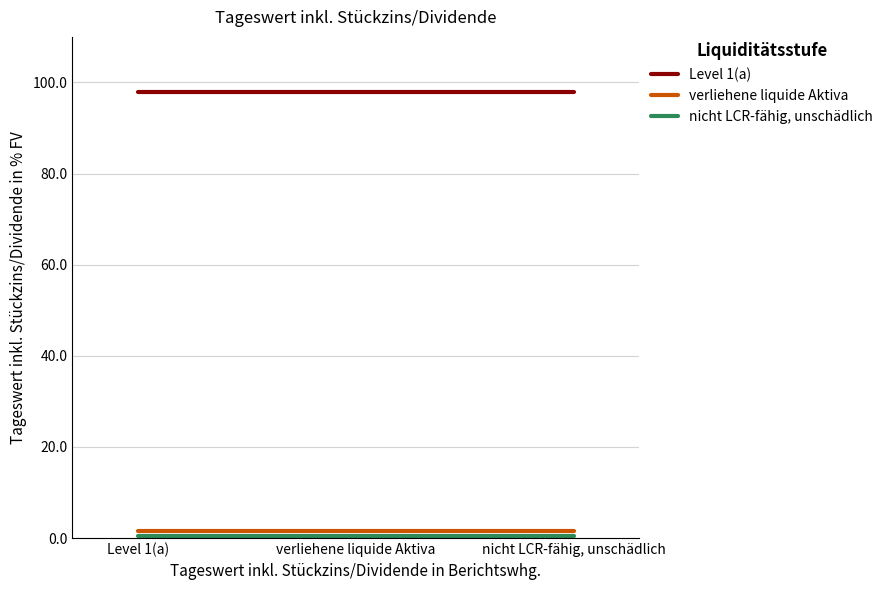

Is it true that Level 1(a) equals 98.0 at verliehene liquide Aktiva?

True